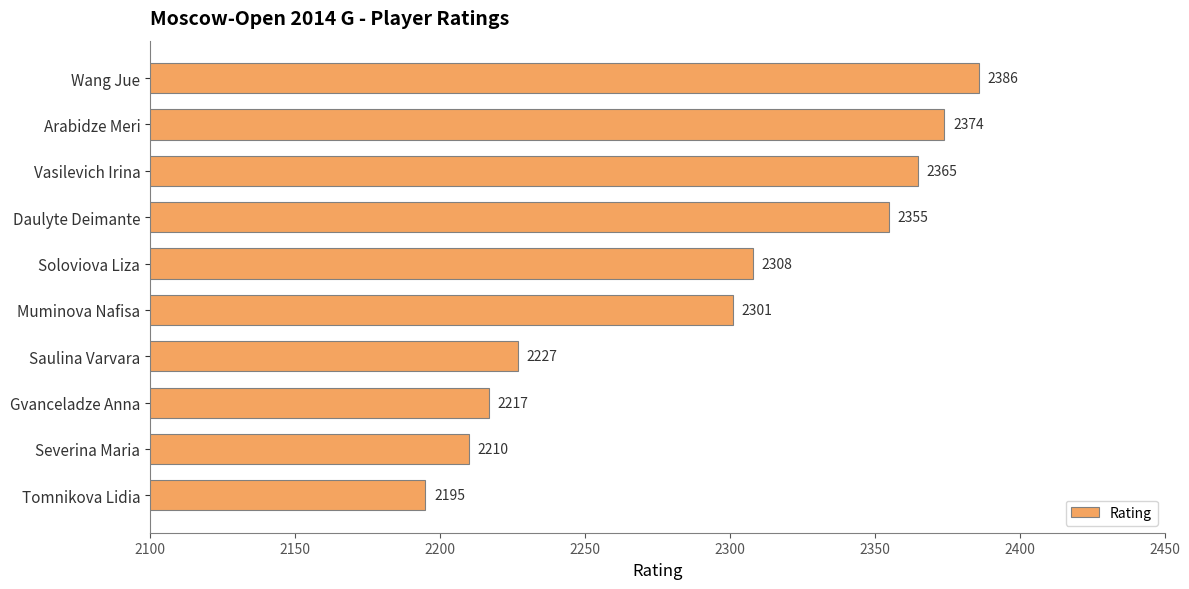

List the labels in order of value, largest first.

Wang Jue, Arabidze Meri, Vasilevich Irina, Daulyte Deimante, Soloviova Liza, Muminova Nafisa, Saulina Varvara, Gvanceladze Anna, Severina Maria, Tomnikova Lidia